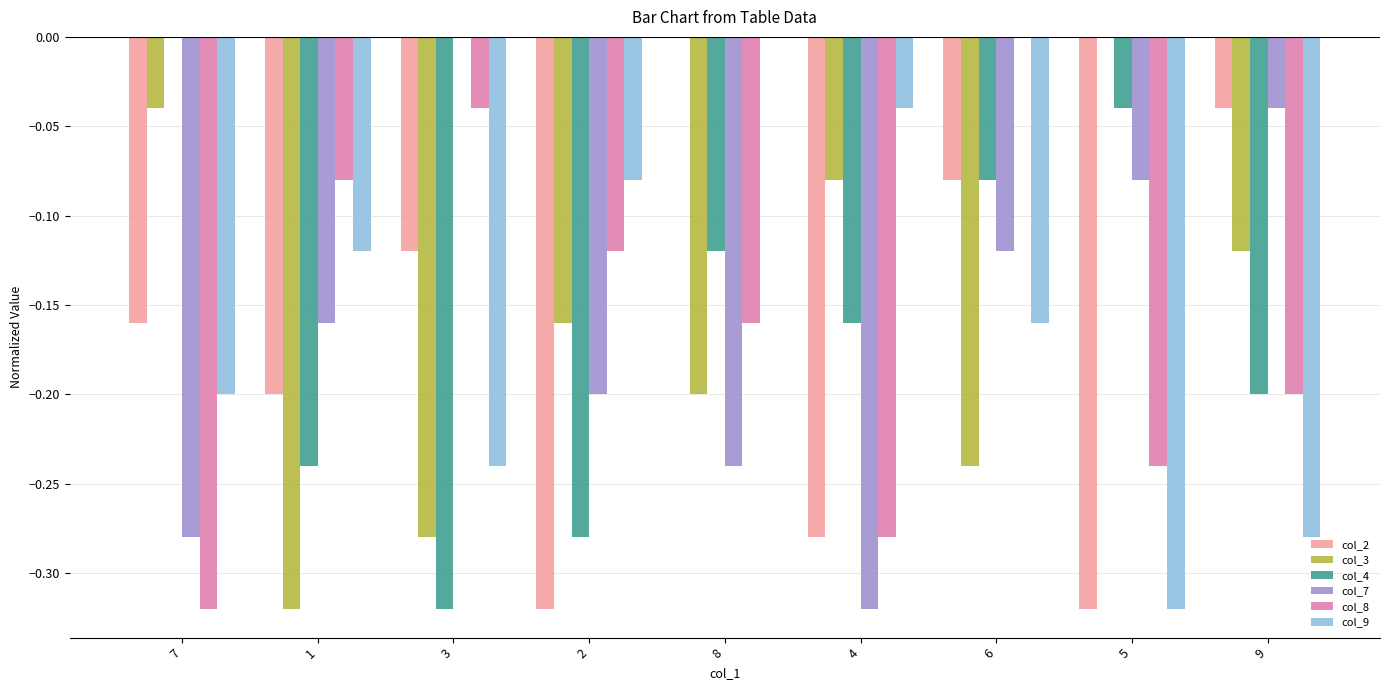

Is it true that col_2 equals -0.0 at 6?

False